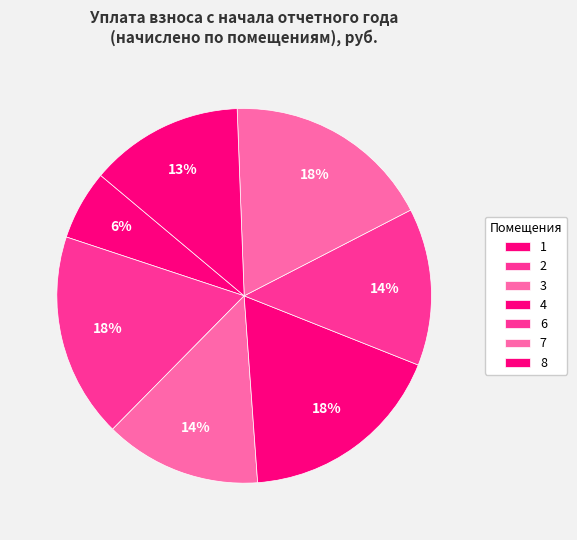

True or false: 8 accounts for 4% of the total.

False